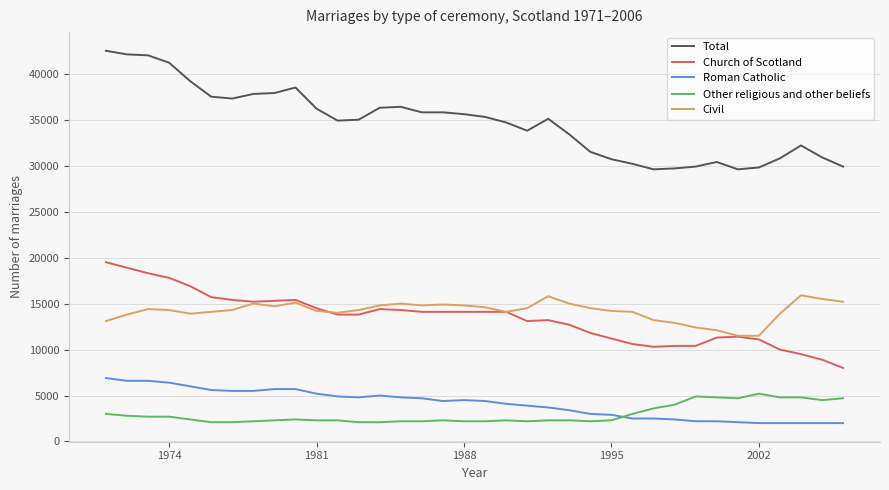

True or false: Total and Roman Catholic cross at least once.

False